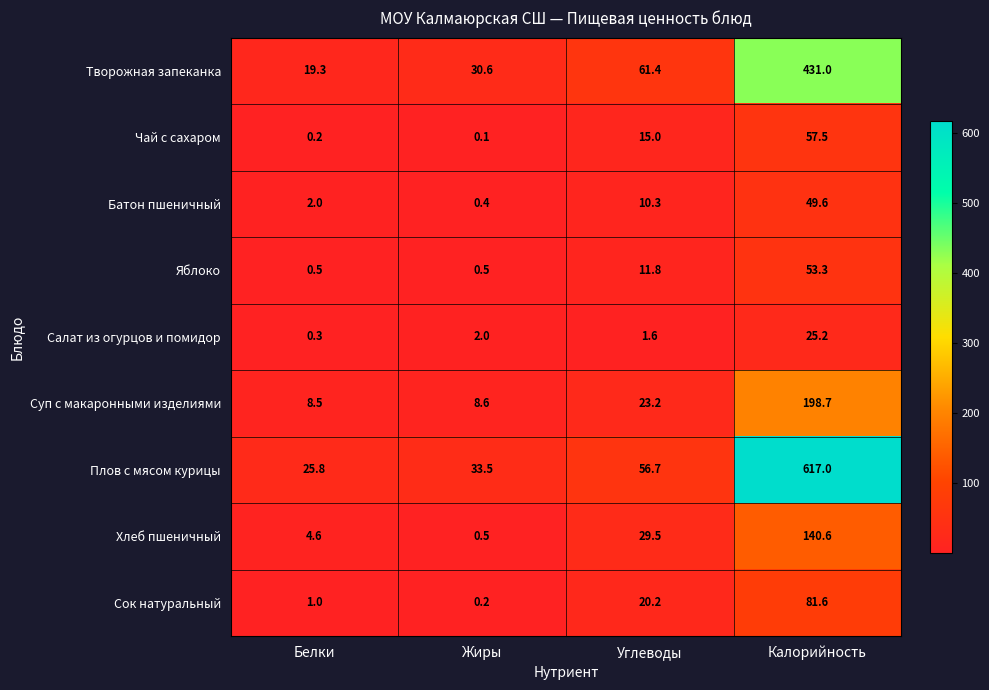

At which category does the chart reach its minimum across all series?

Жиры